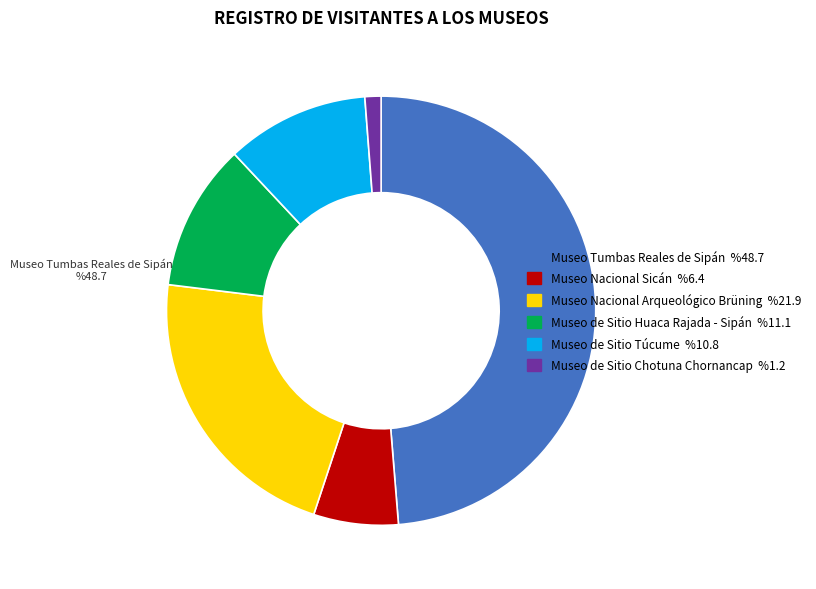

Is there any slice that represents more than half of the pie?

No